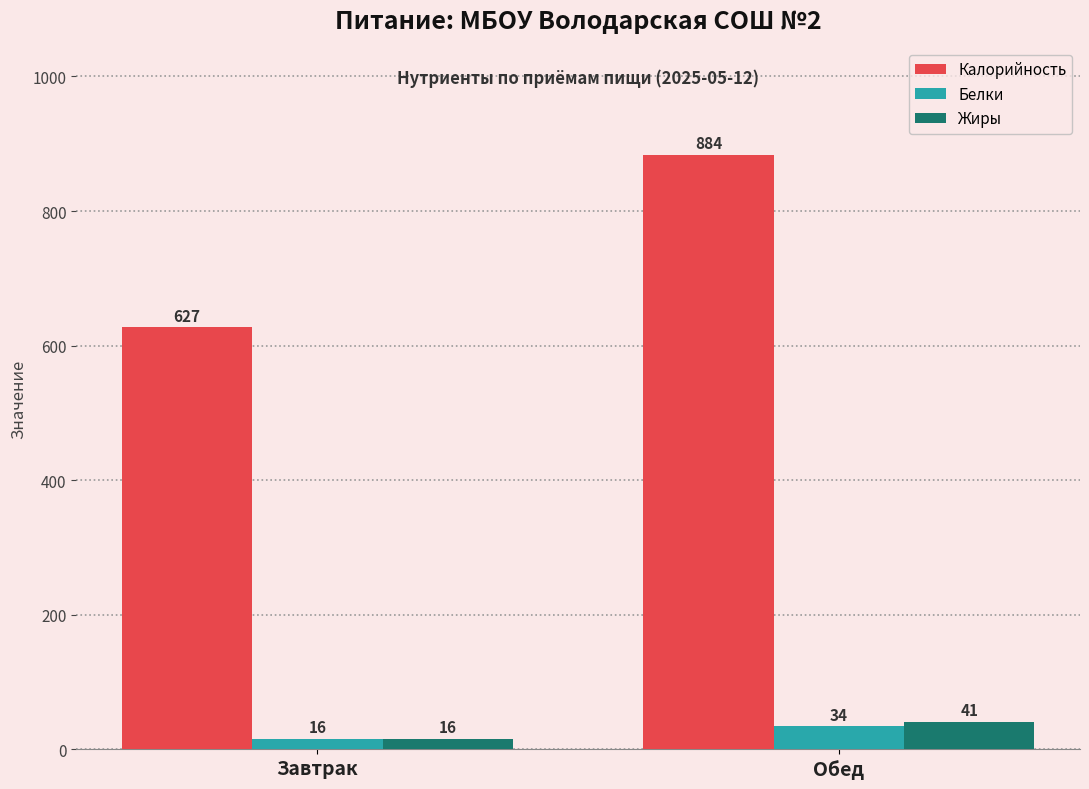

What is the label of the 1st bar from the left?

Завтрак